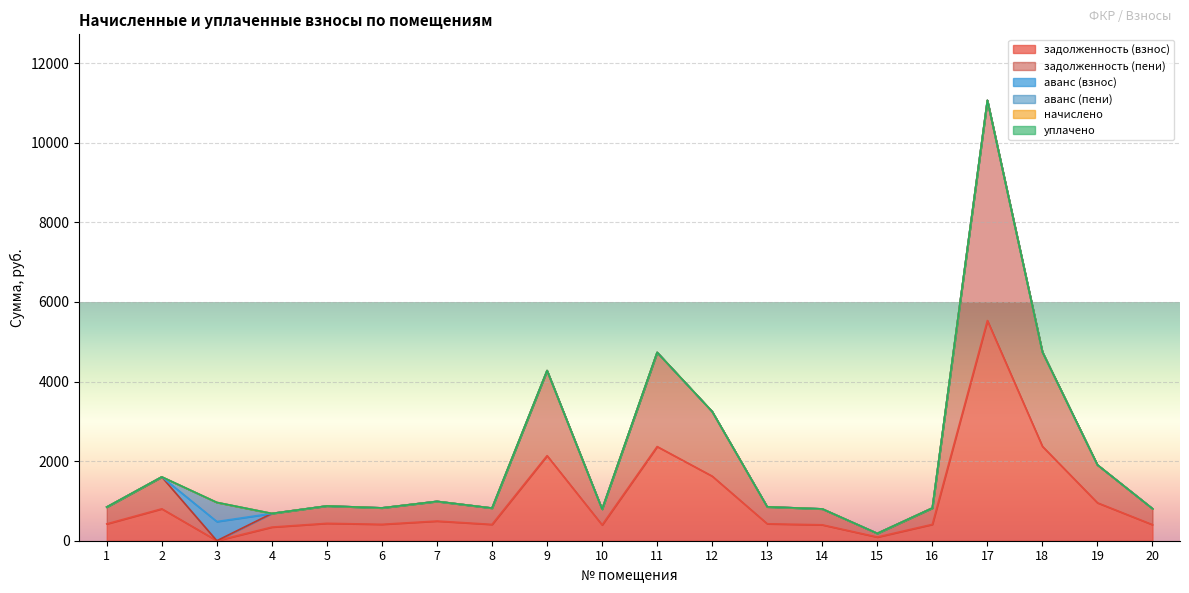

Which series ends up on top after the final intersection of задолженность (пени) and аванс (взнос)?

задолженность (пени)